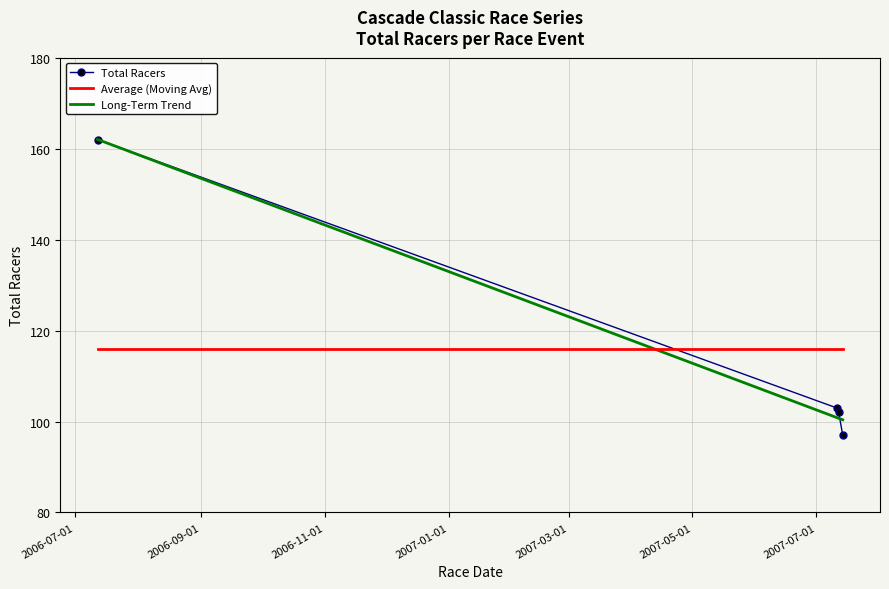

What is the minimum value shown in the chart?

97.0